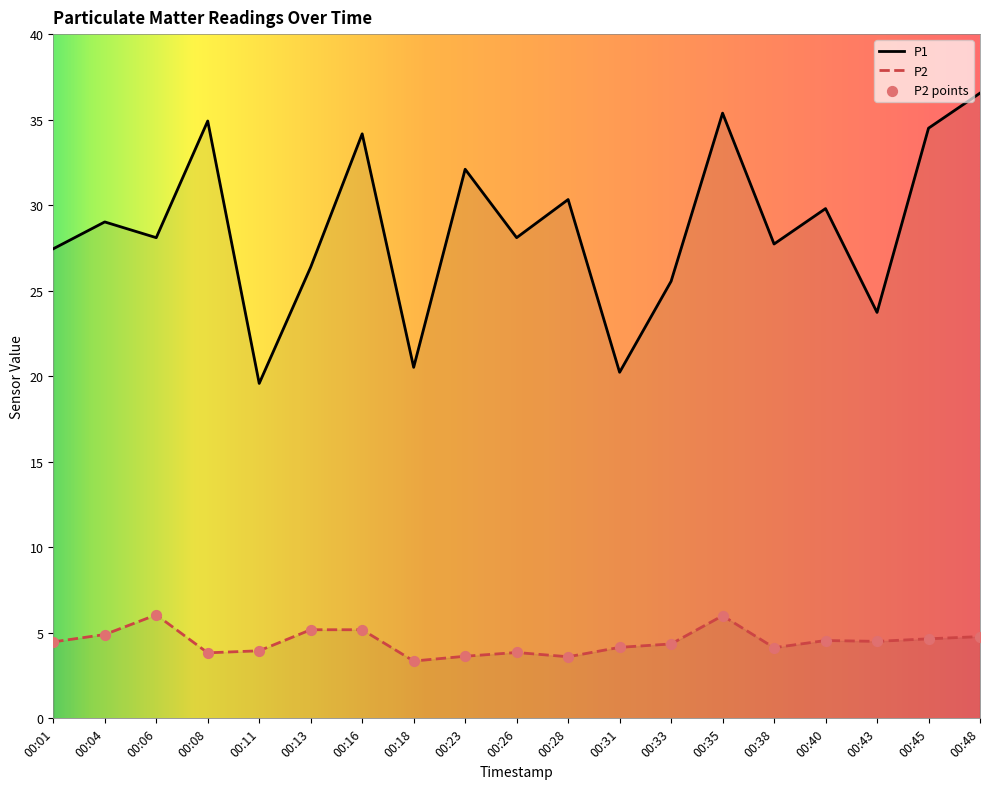

What is the total value across all series at 00:38?

31.9